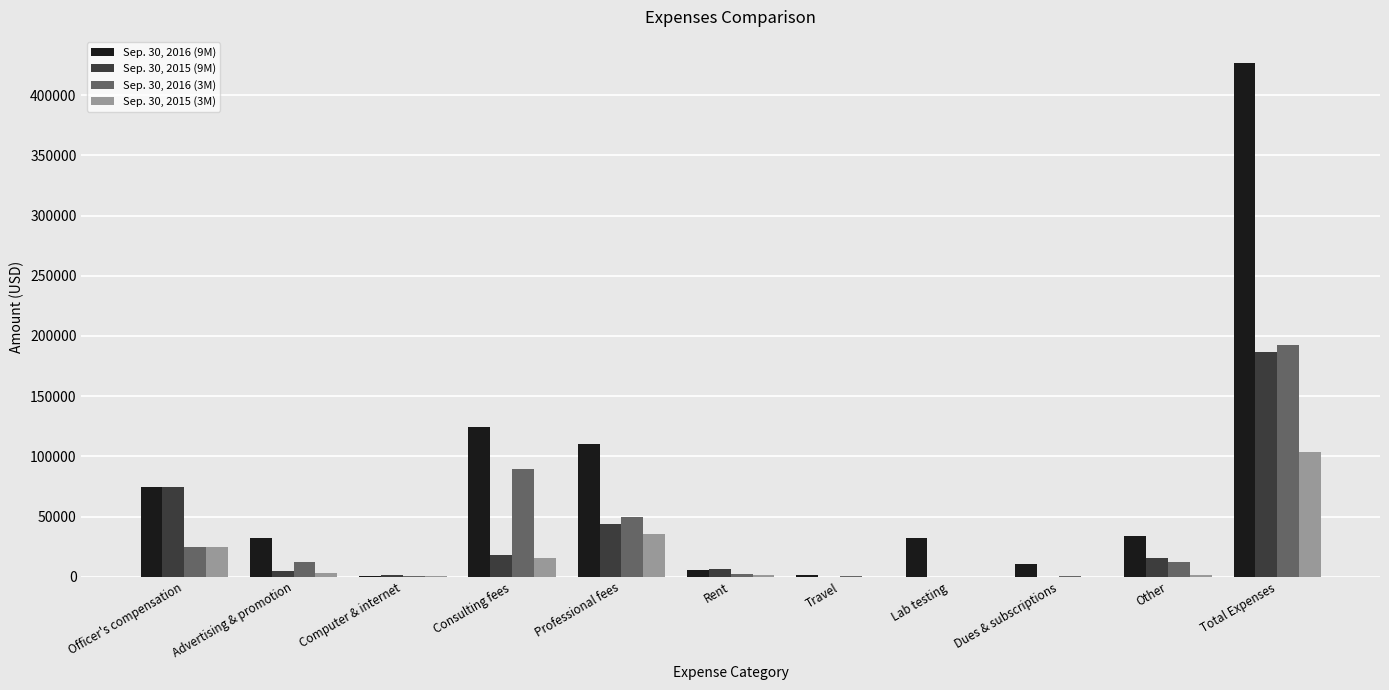

At which category is the sum across all series the highest?

Total Expenses